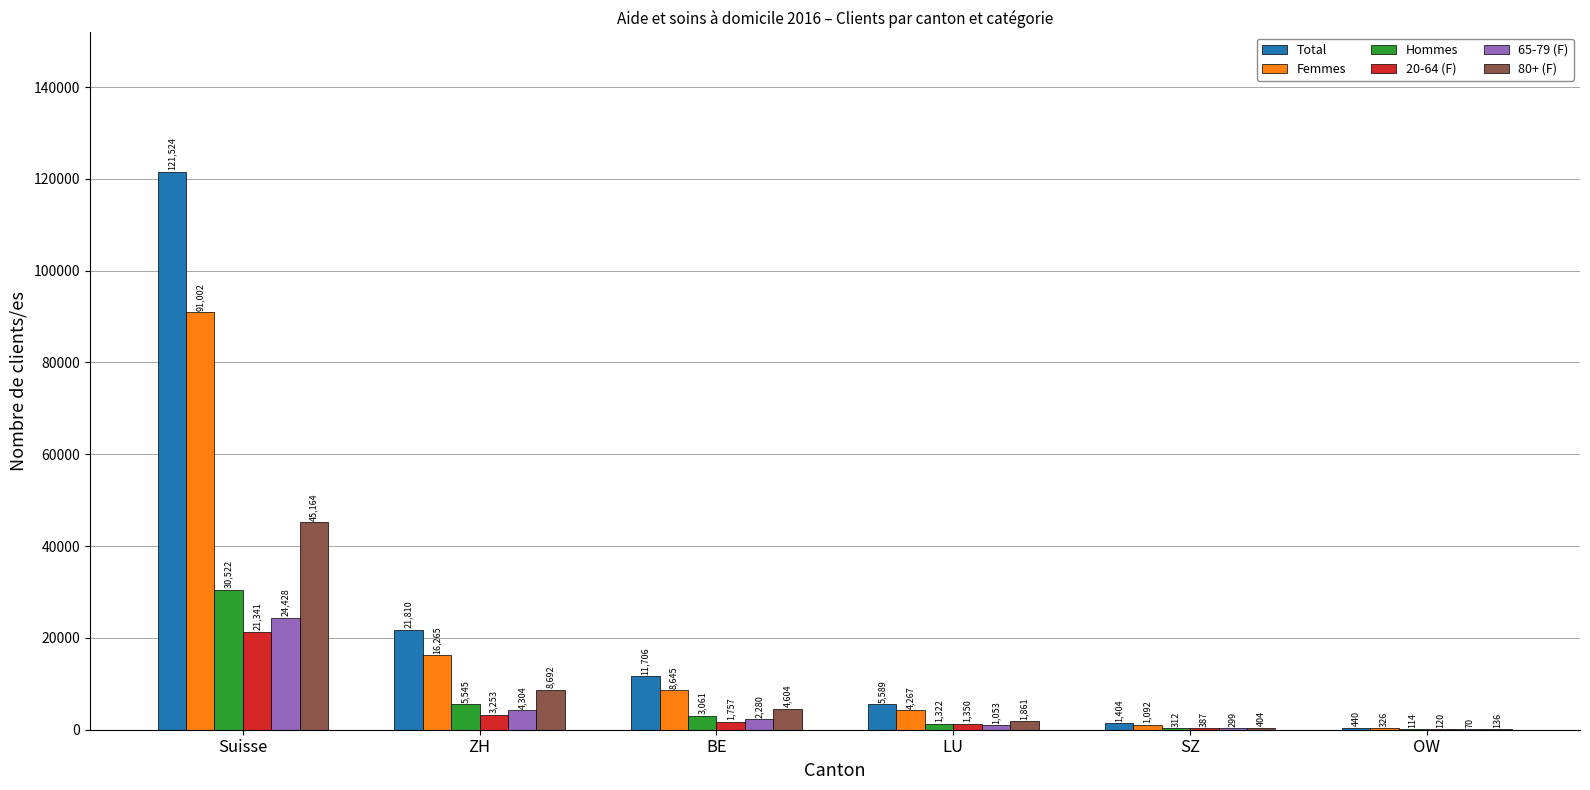

Reading left to right, extract all data points from this chart.

Total: 121524	21810	11706	5589	1404	440
Femmes: 91002	16265	8645	4267	1092	326
Hommes: 30522	5545	3061	1322	312	114
20-64 (F): 21341	3253	1757	1350	387	120
65-79 (F): 24428	4304	2280	1053	299	70
80+ (F): 45164	8692	4604	1861	404	136